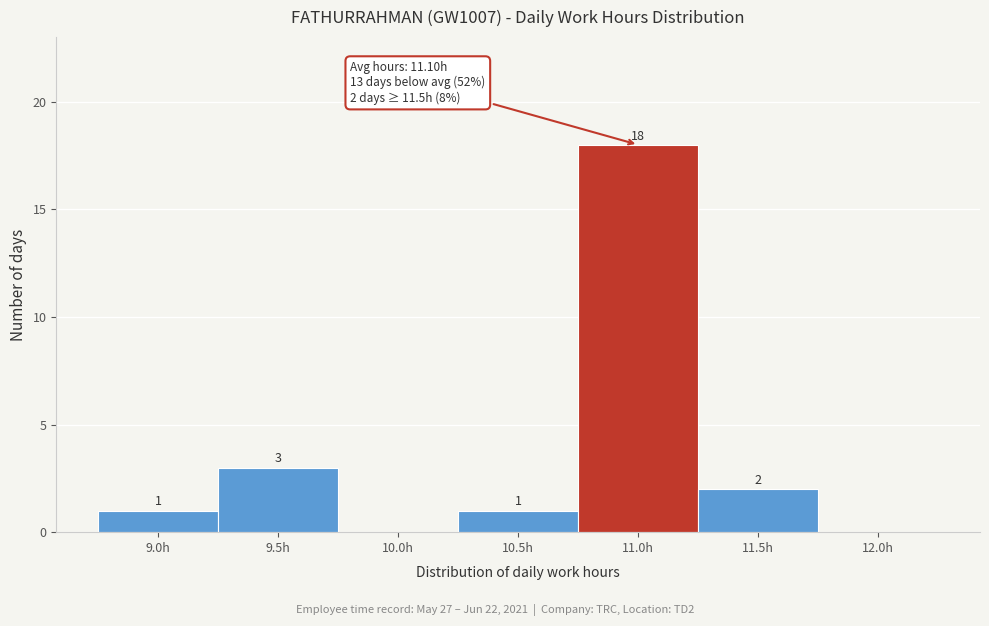

Reading left to right, what are all the values shown in this chart?

9.0h=1	9.5h=3	10.0h=0	10.5h=1	11.0h=18	11.5h=2	12.0h=0